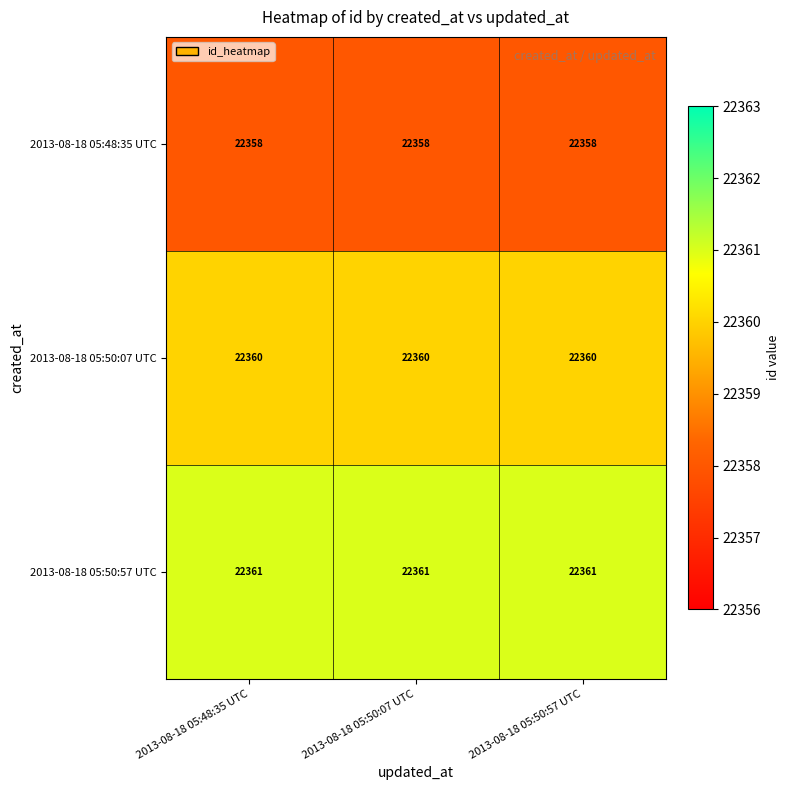

List the series in order of their peak value, highest first.

2013-08-18 05:50:57 UTC, 2013-08-18 05:50:07 UTC, 2013-08-18 05:48:35 UTC